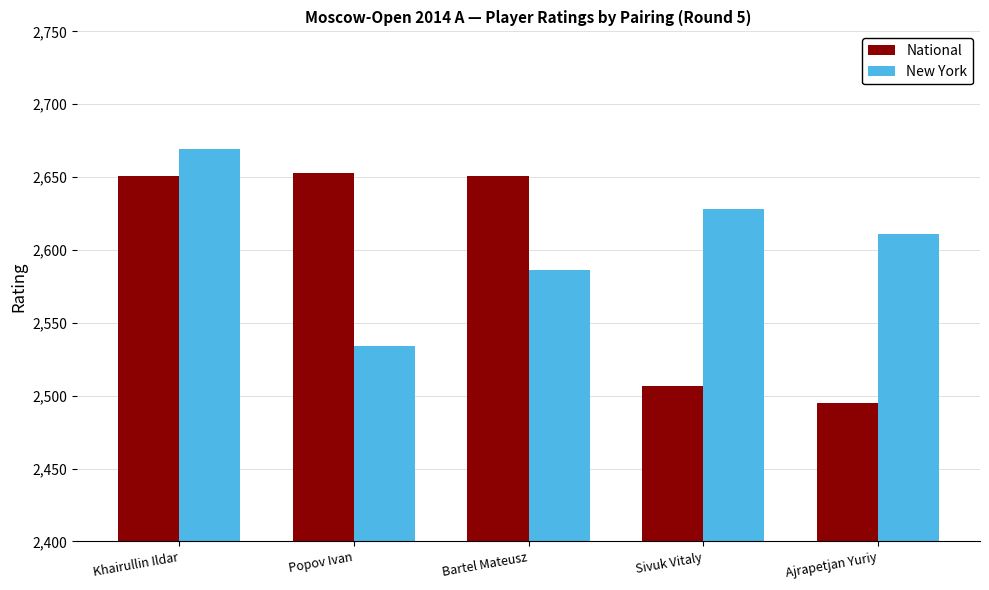

How many distinct data groups are displayed?

2